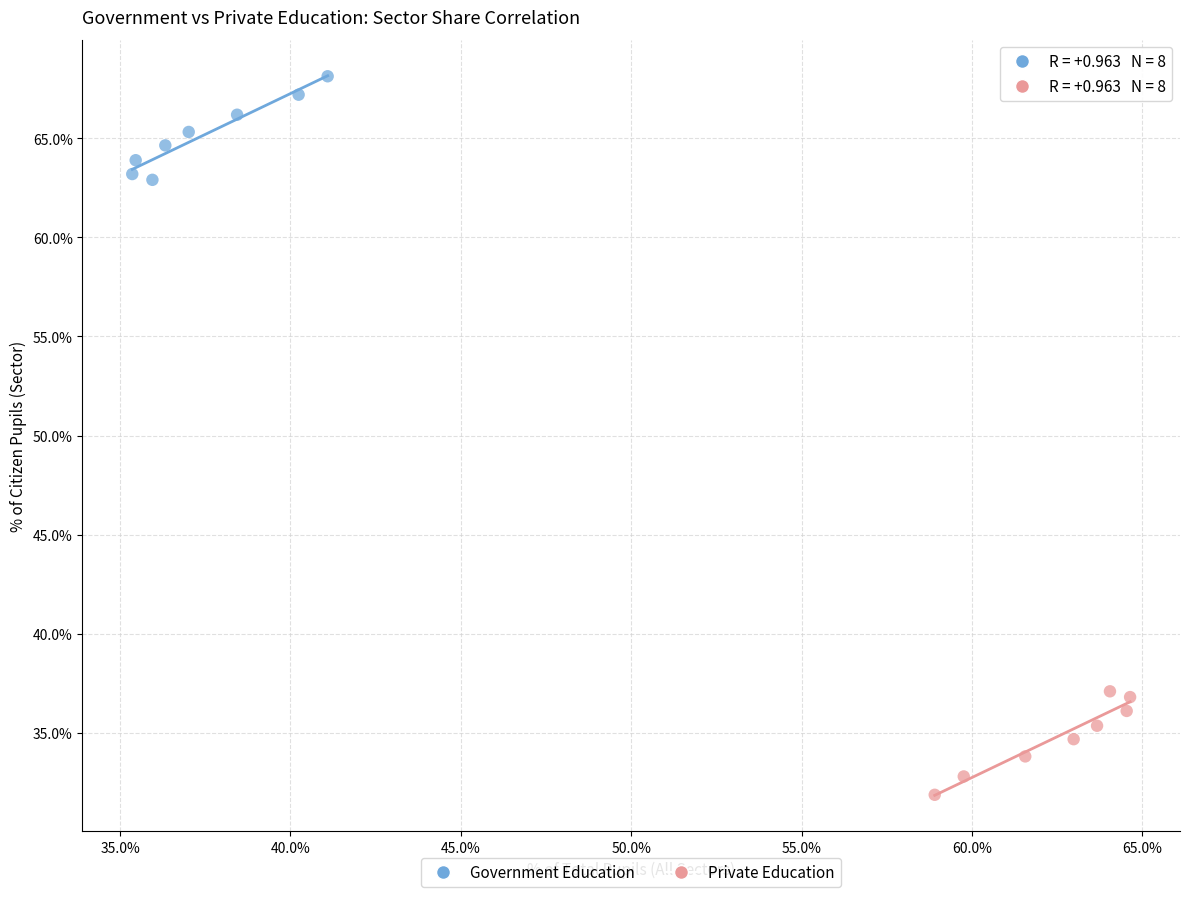

Which series contains the lowest Y value?

Private Education